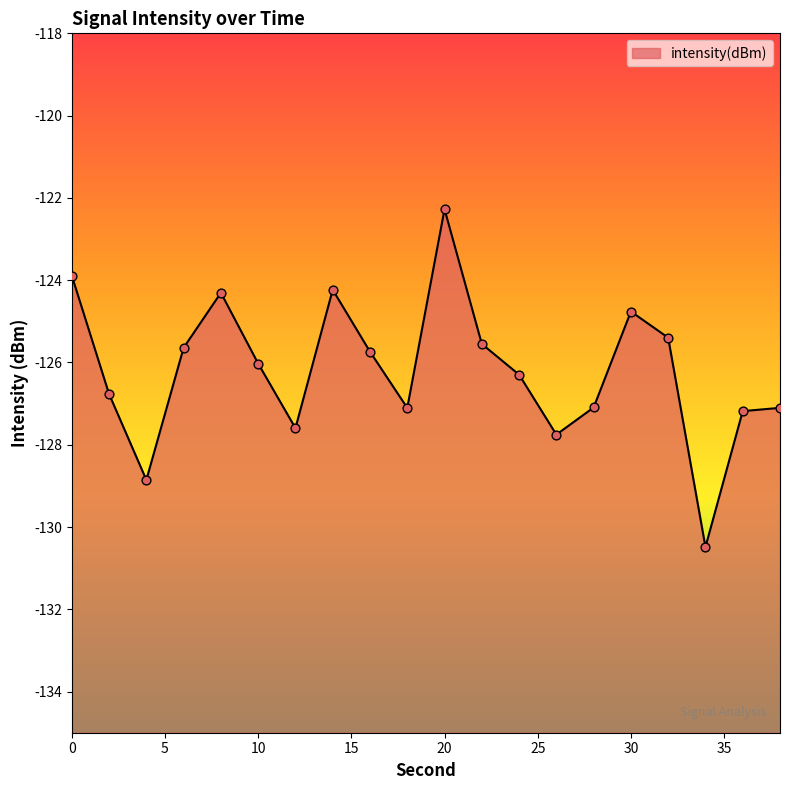

What is the change in value from 28 to 30?

+2.3